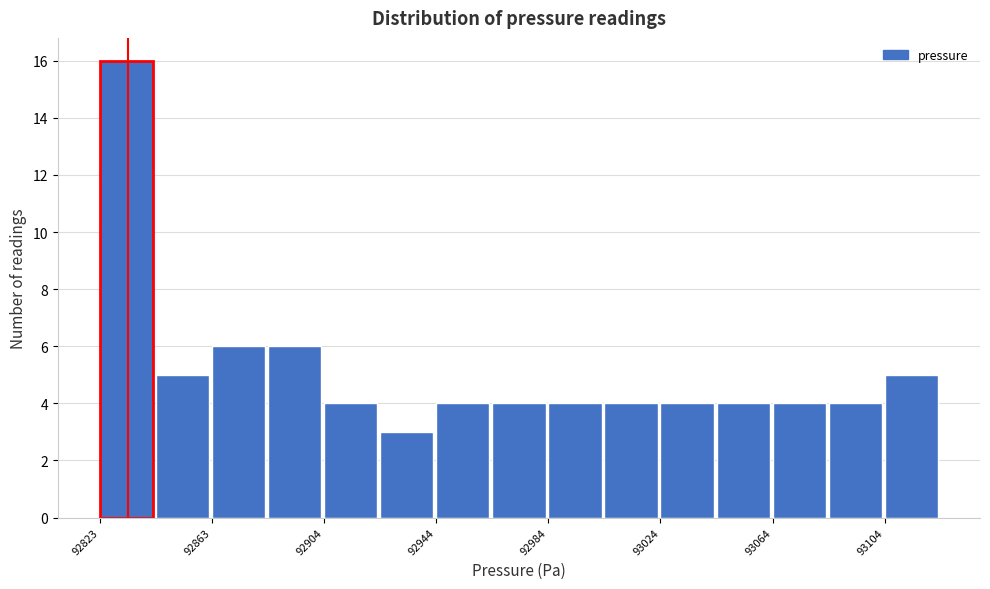

Over which range of the x-axis is the bar tallest?

92825 to 92845